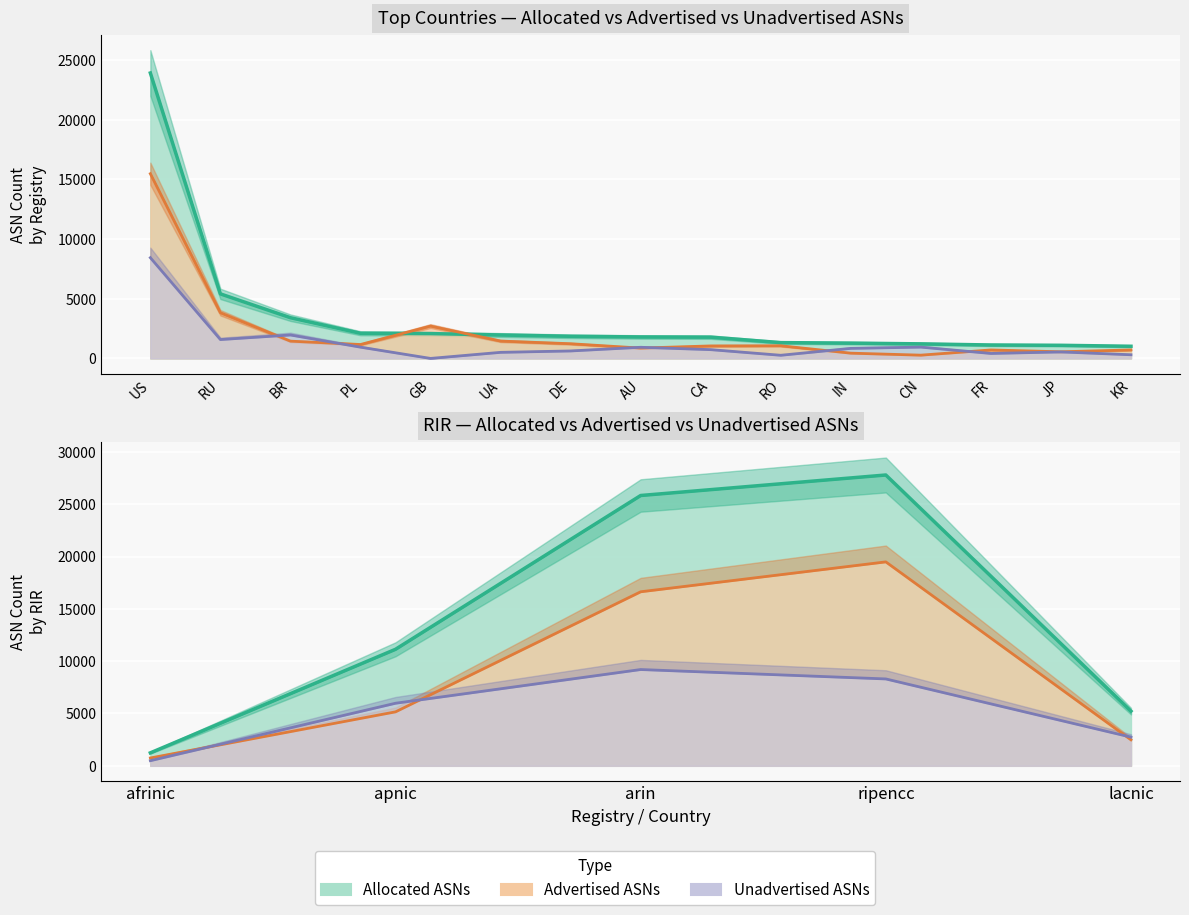

At which label does Unadvertised ASNs first exceed 735?

US